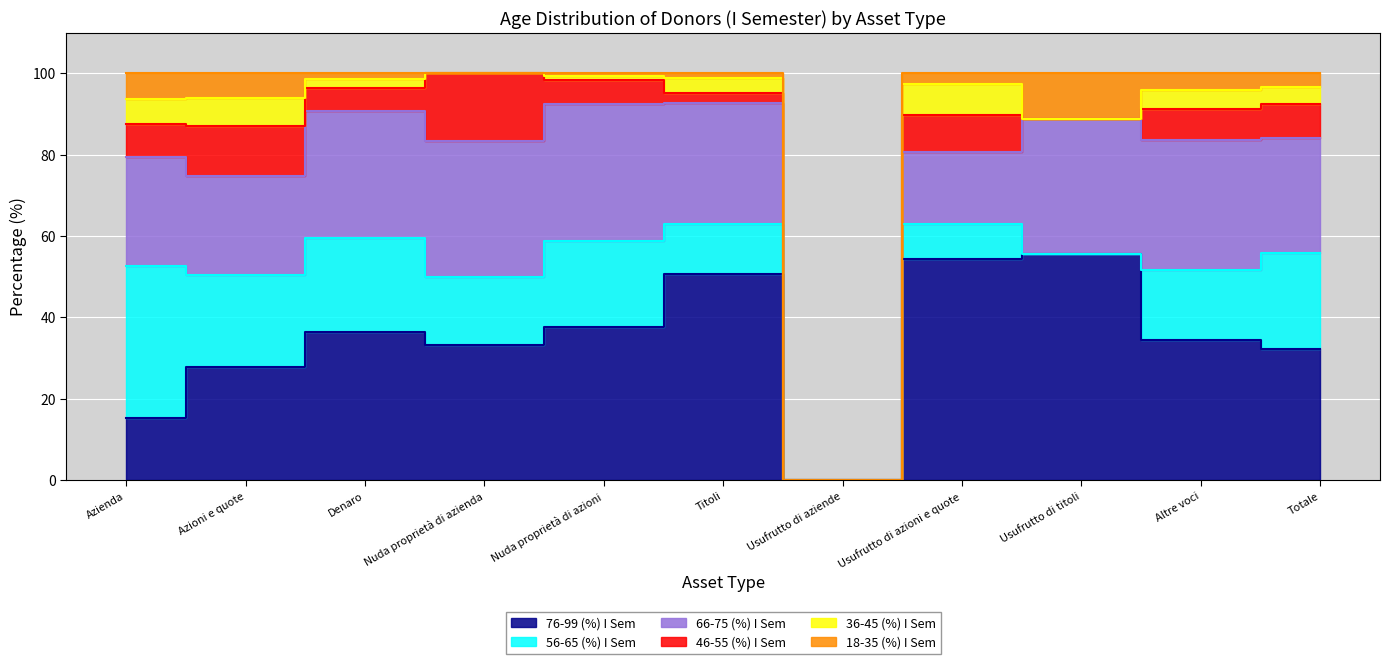

Which series has the widest spread of values?

76-99 (%) I Sem